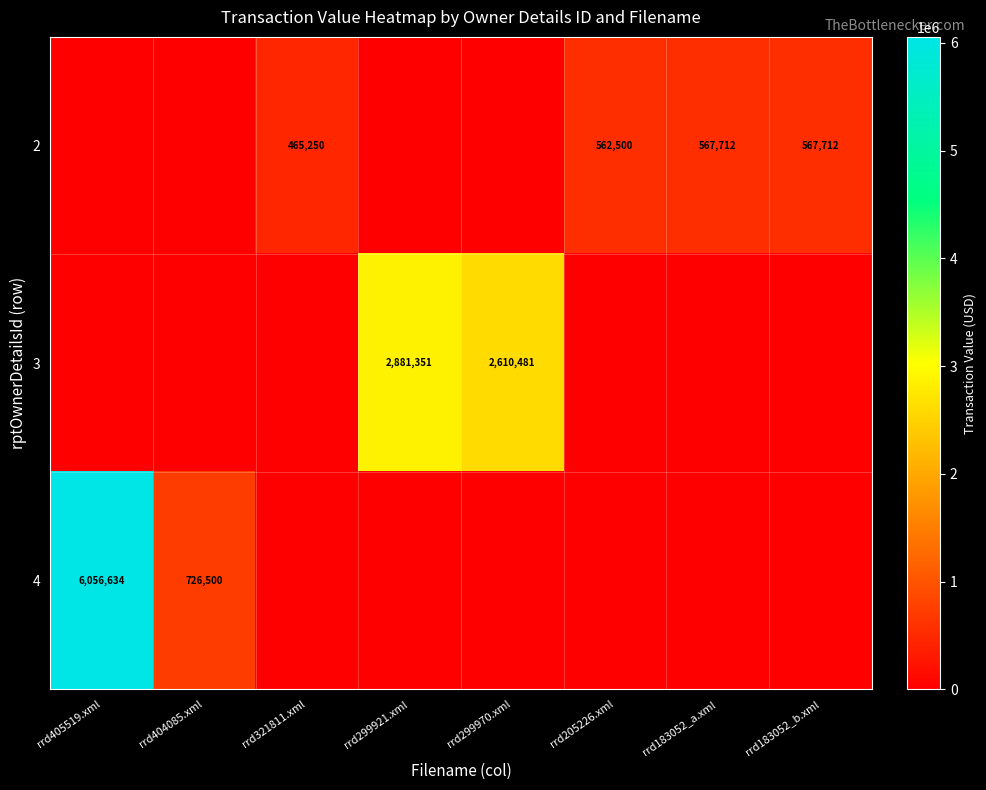

What is the difference between the 2 values at rrd183052_a.xml and rrd321811.xml?

102462